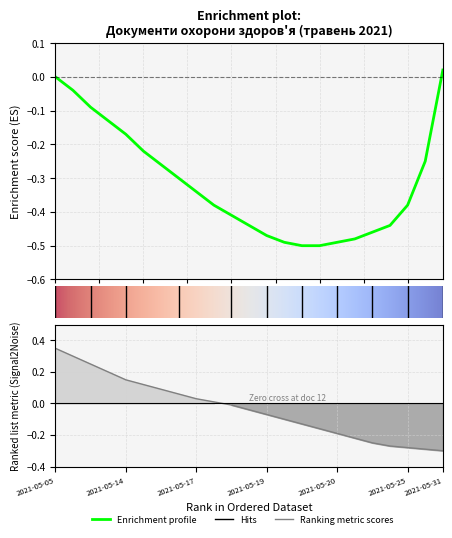

How many values are above zero?

10